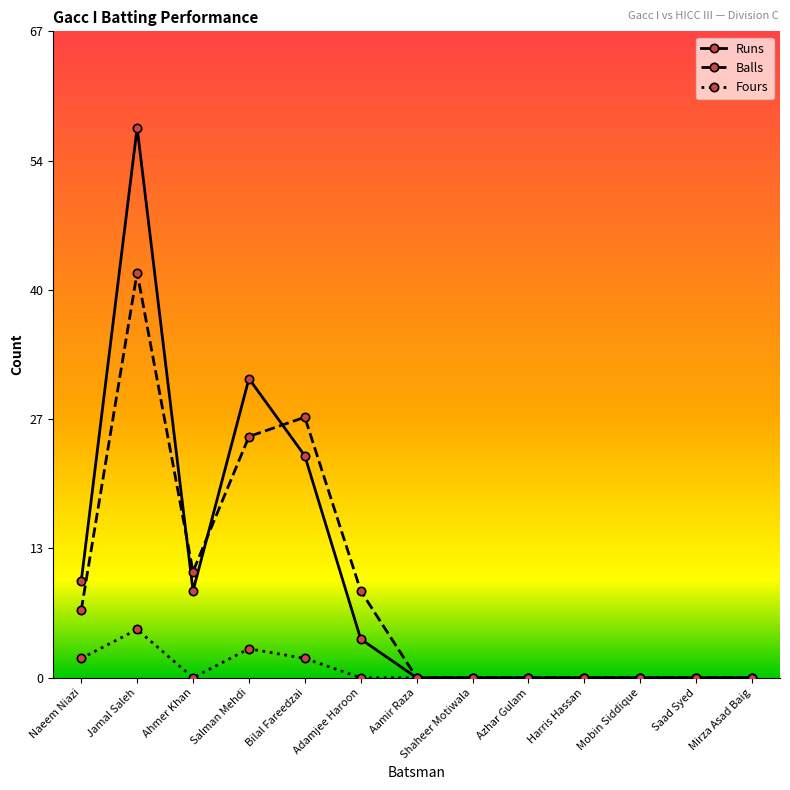

Which series has the widest spread of values?

Runs